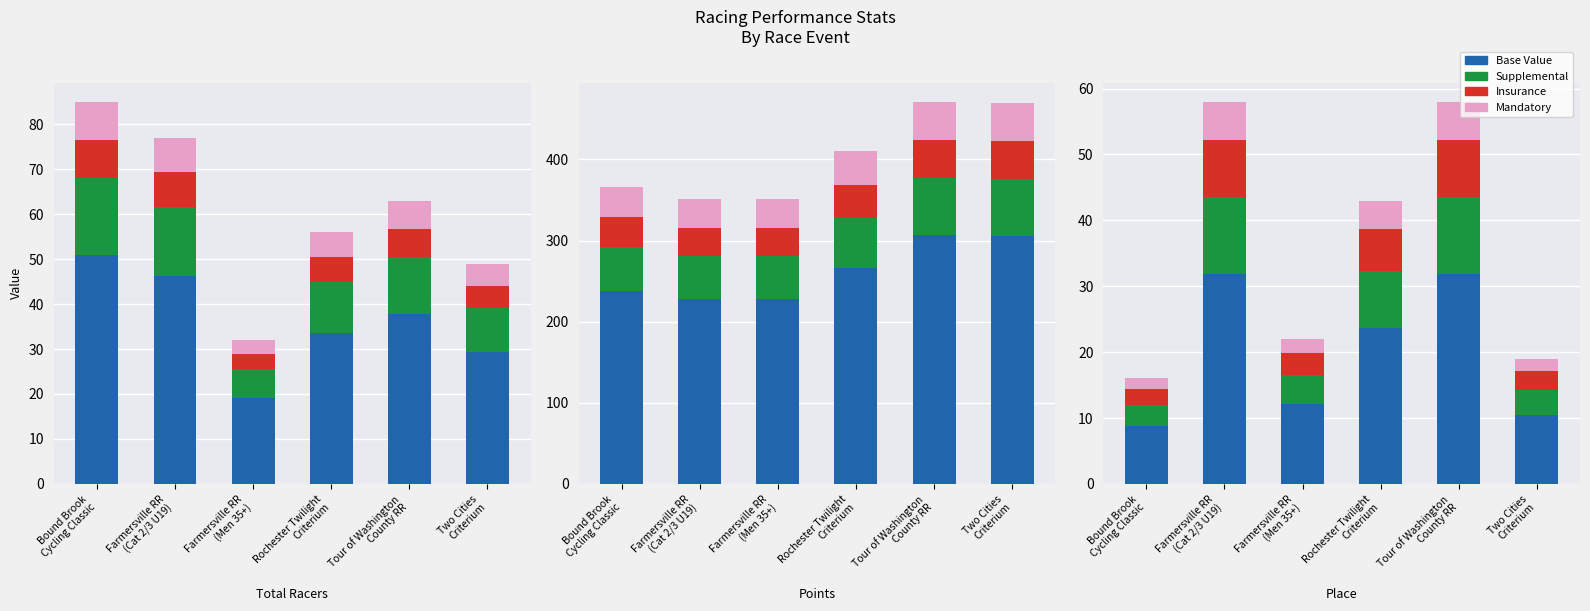

What is the total value across all series at Rochester Twilight
Criterium?

43.0